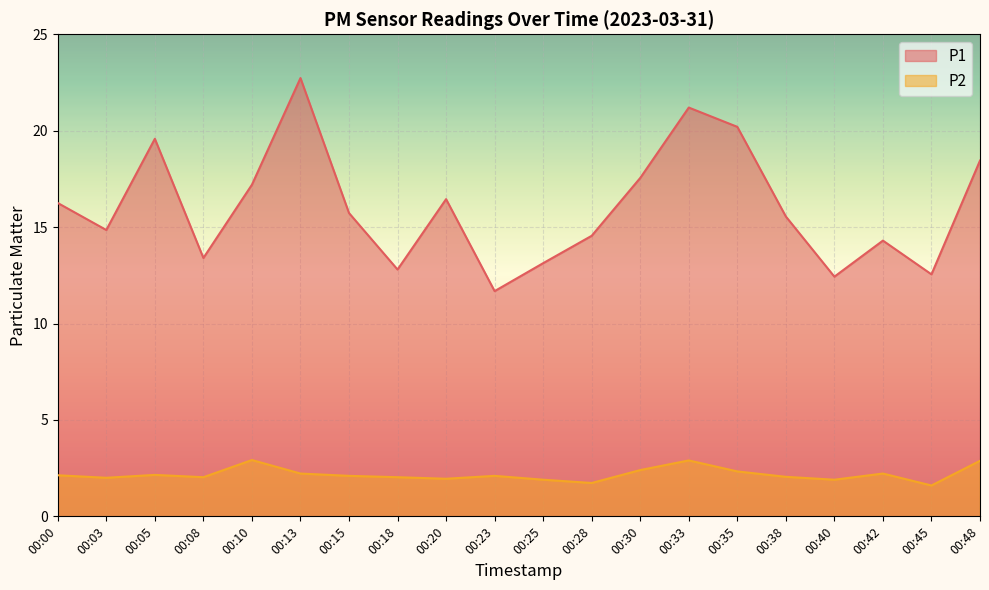

What is the average value of the P1 series?

16.0